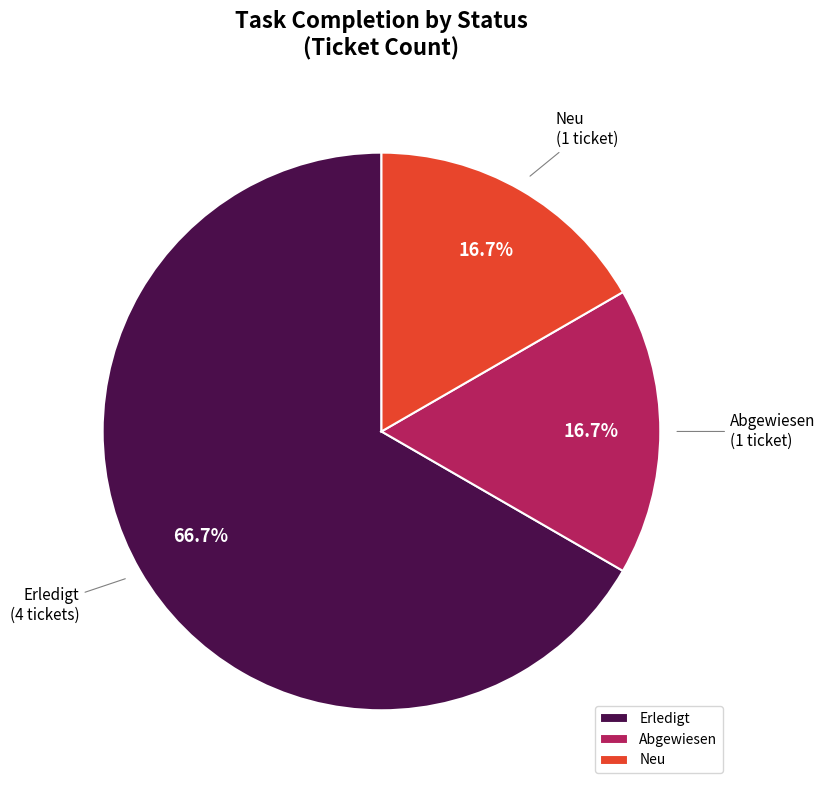

Which category has the biggest portion of the pie?

Erledigt